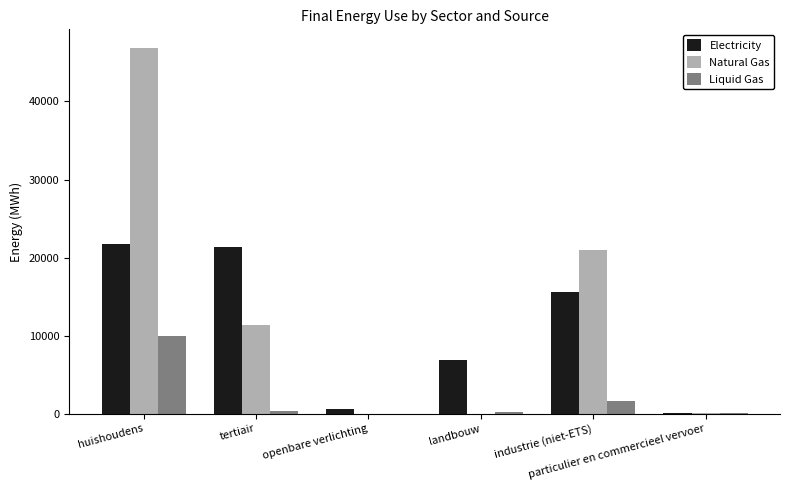

At which category is the sum across all series the highest?

huishoudens